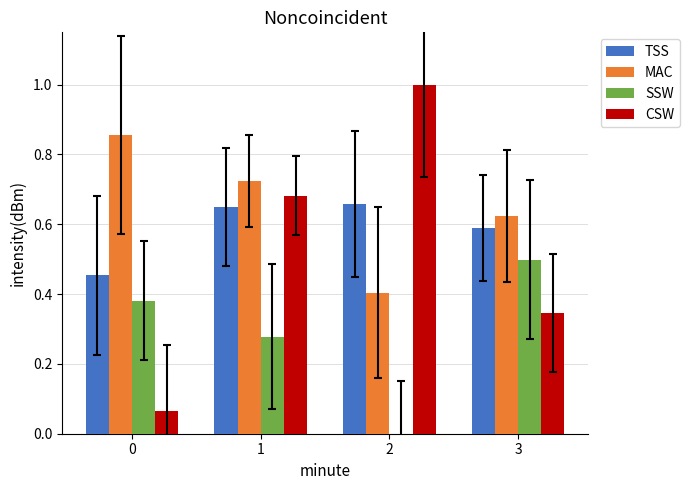

What is the greatest value displayed?

1.0